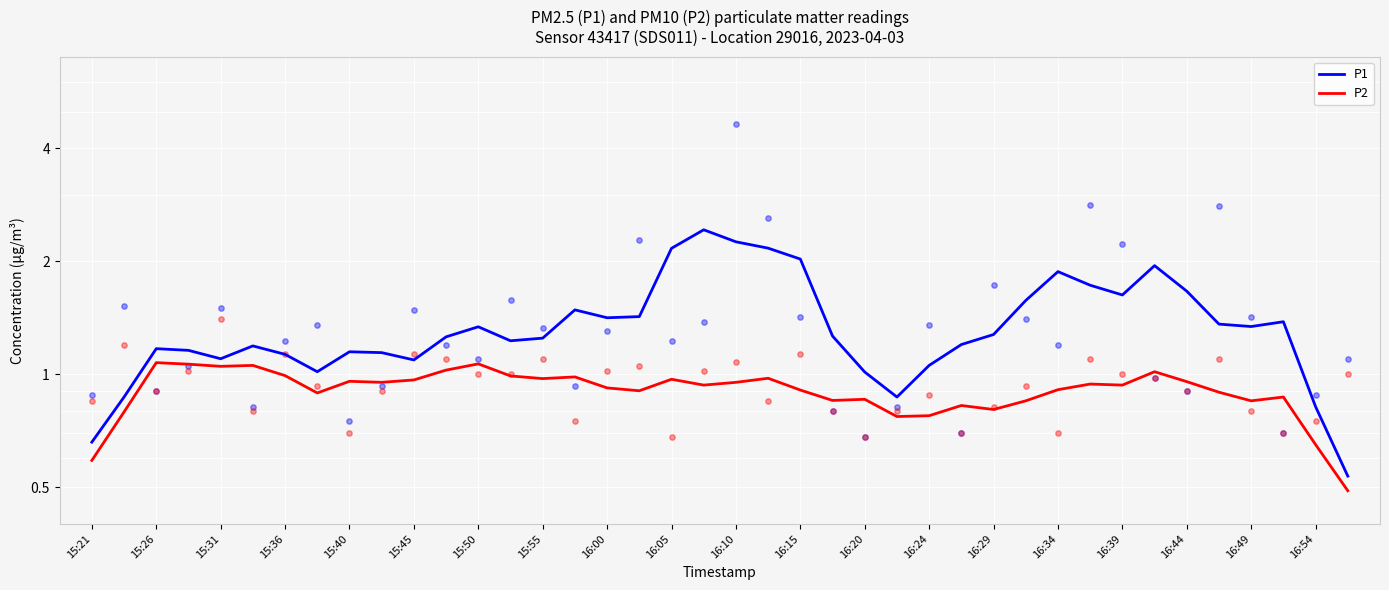

Which series has the widest spread of Y values?

P1